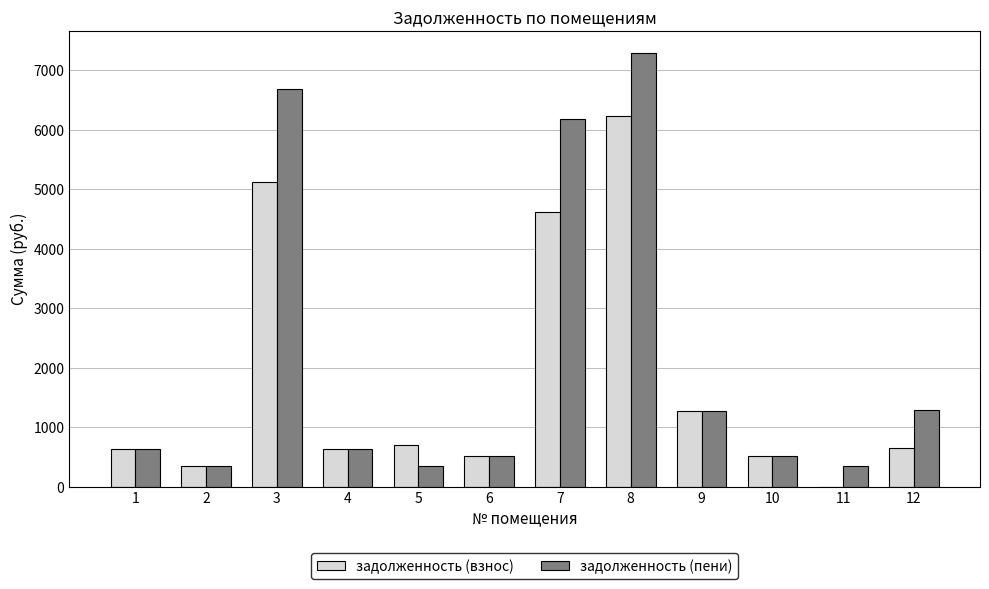

What value does the задолженность (пени) series have at 10?

524.3